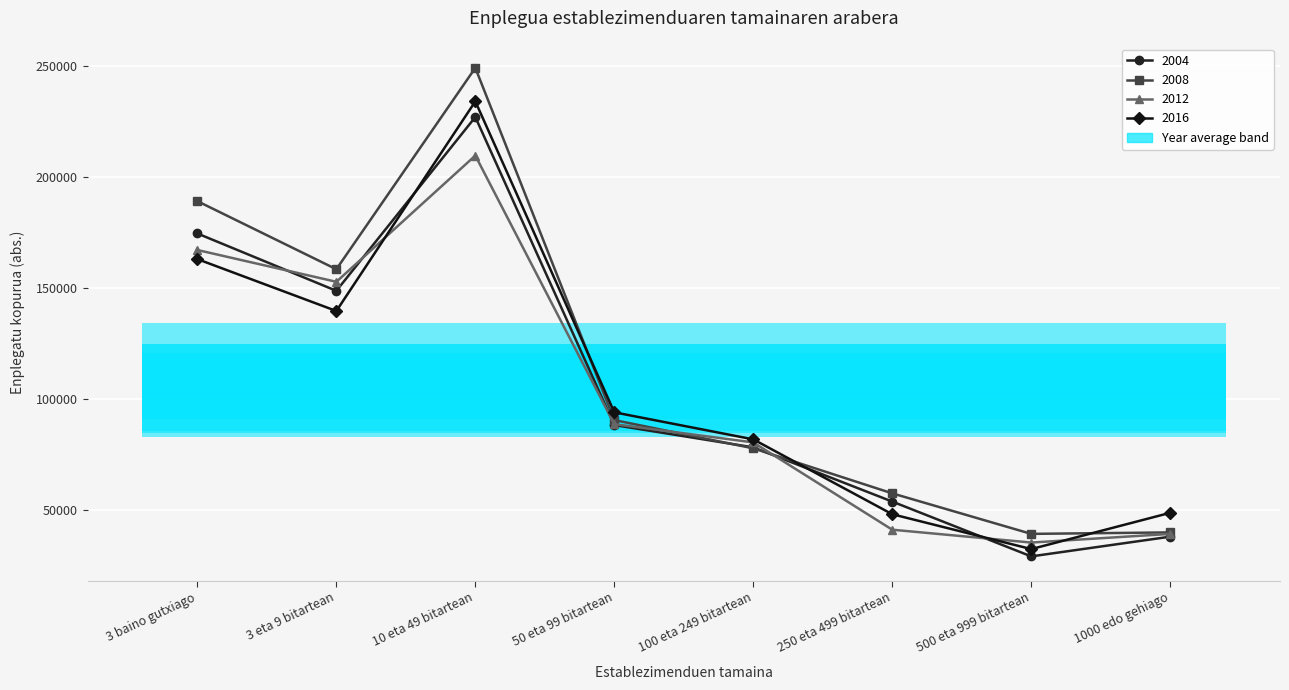

What is the difference between the 2012 values at 500 eta 999 bitartean and 3 eta 9 bitartean?

117498.0